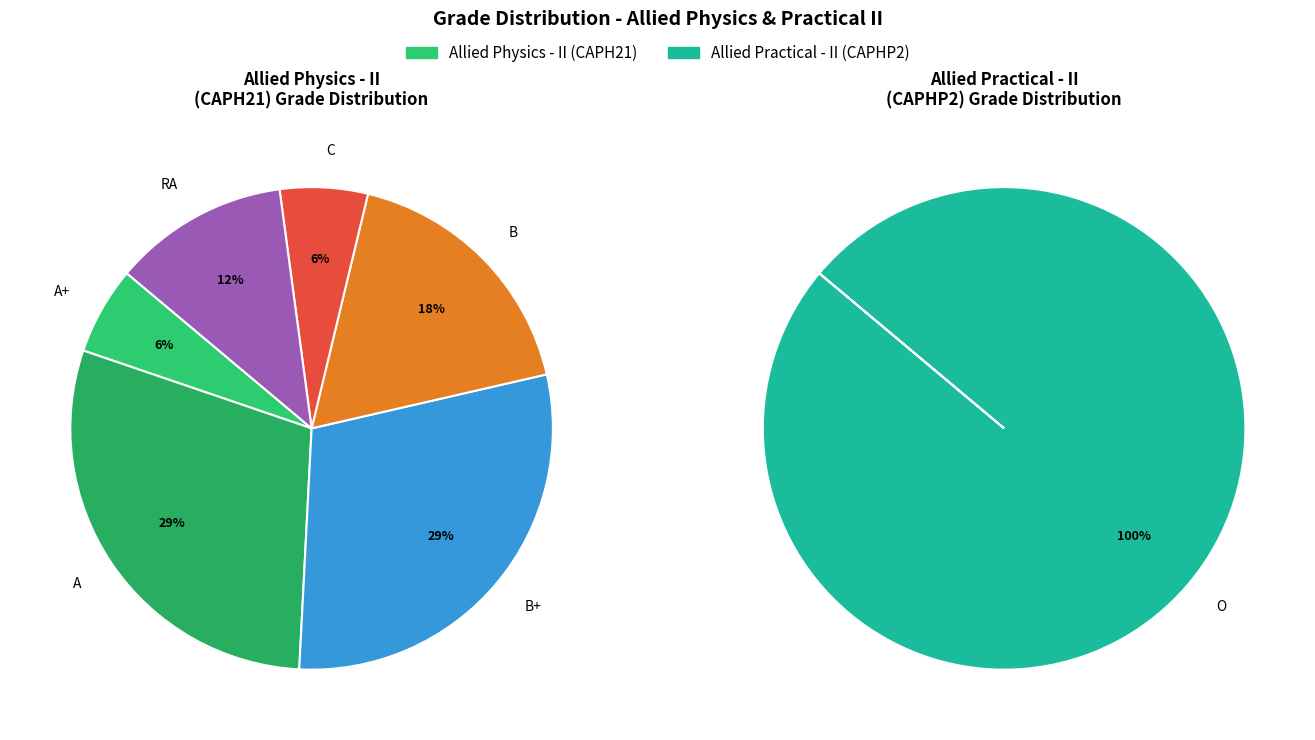

Which has a higher value, B+ or RA?

B+